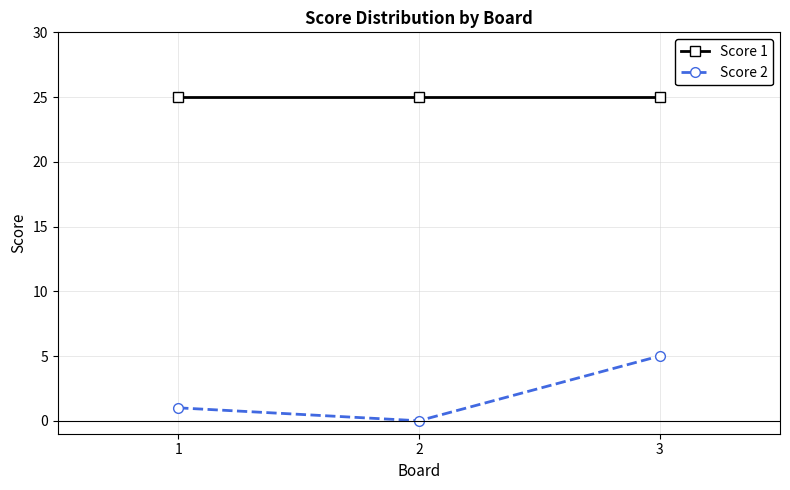

Is the value of Score 2 at 3 greater than the value of Score 1 at 1?

No